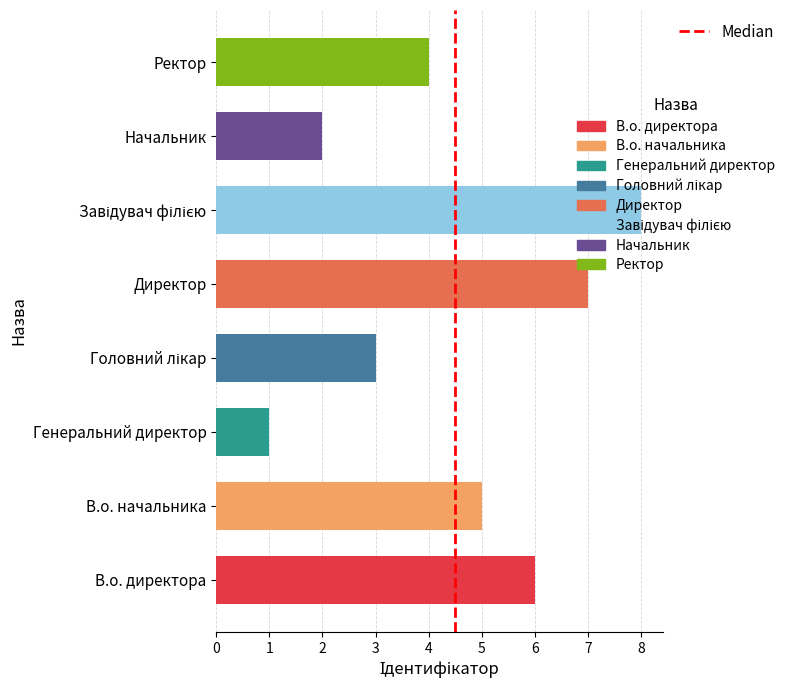

What is the greatest value displayed?

8